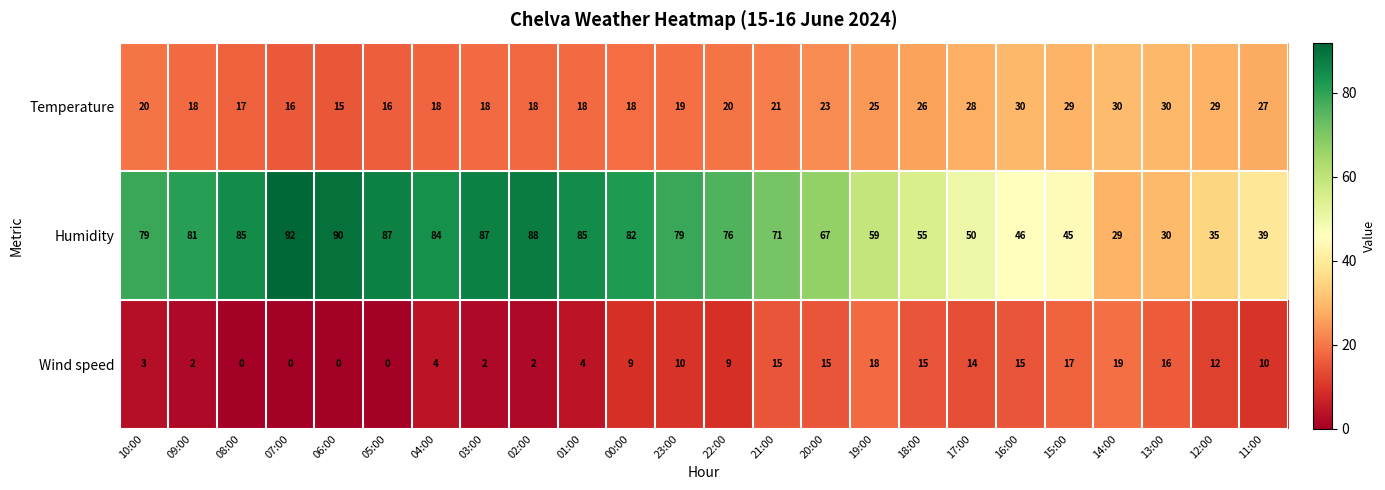

What value does the Temperature series have at 06:00?

15